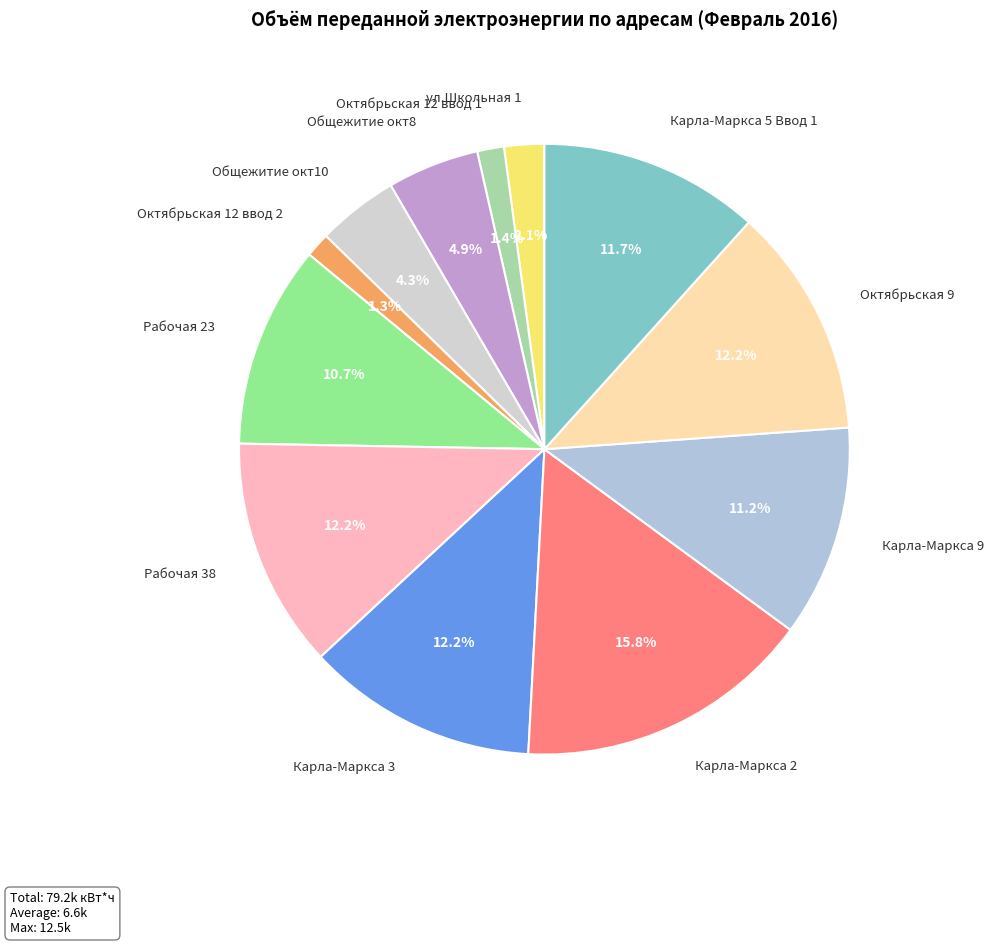

To the nearest percent, what portion does Карла-Маркса 2 represent?

16%